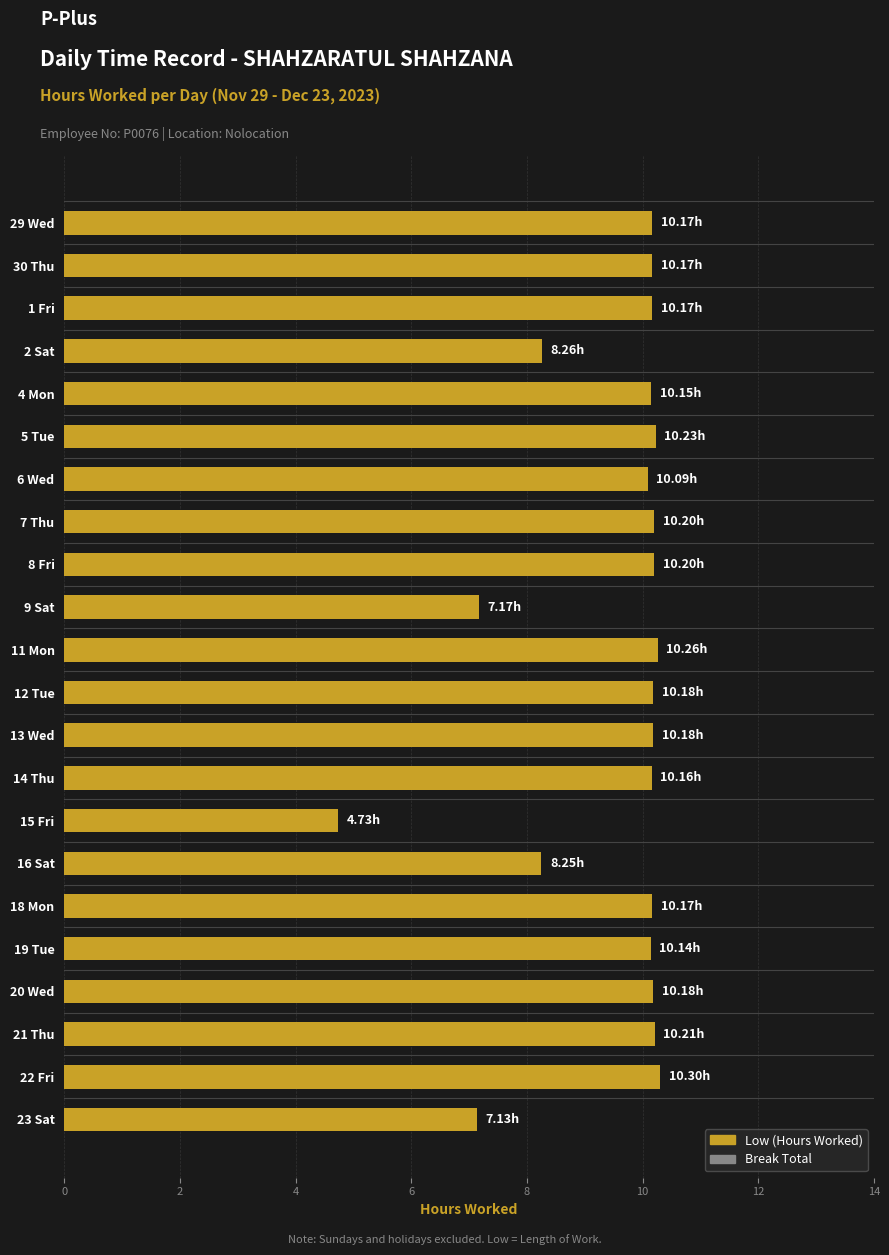

Between 15 Fri and 23 Sat, which is larger?

23 Sat